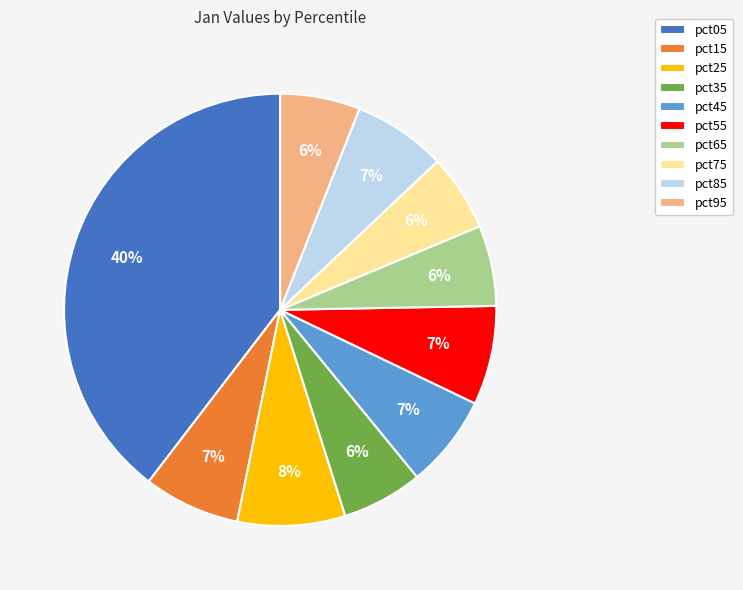

Which slice is the largest?

pct05